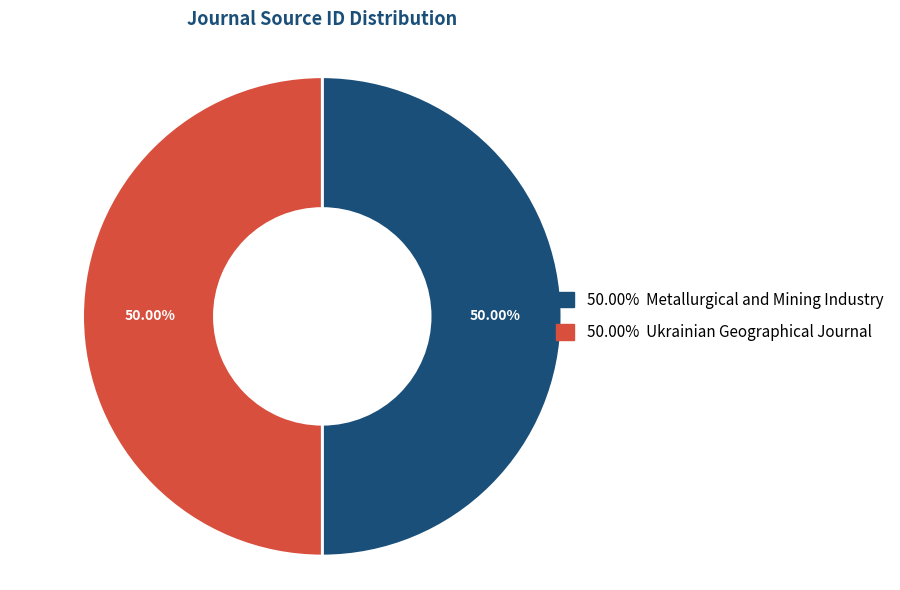

Rank the categories by value from highest to lowest.

Ukrainian Geographical Journal, Metallurgical and Mining Industry